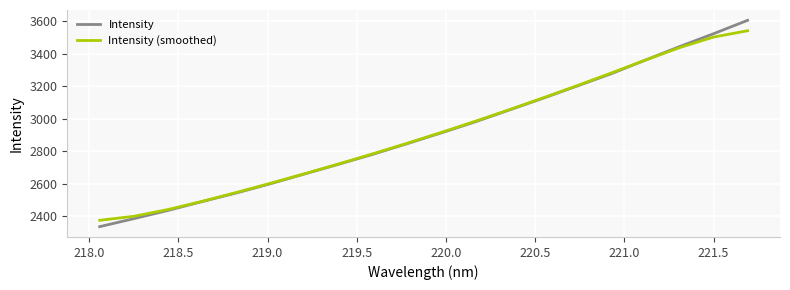

Rank the series by their maximum value, from lowest to highest.

Intensity (smoothed), Intensity